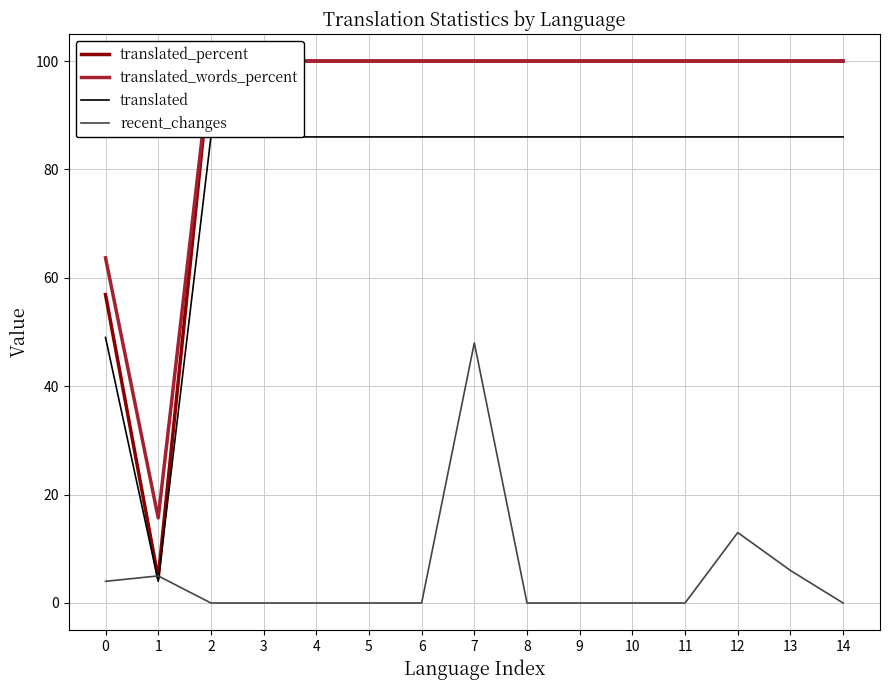

How many positive values does the recent_changes series have?

5